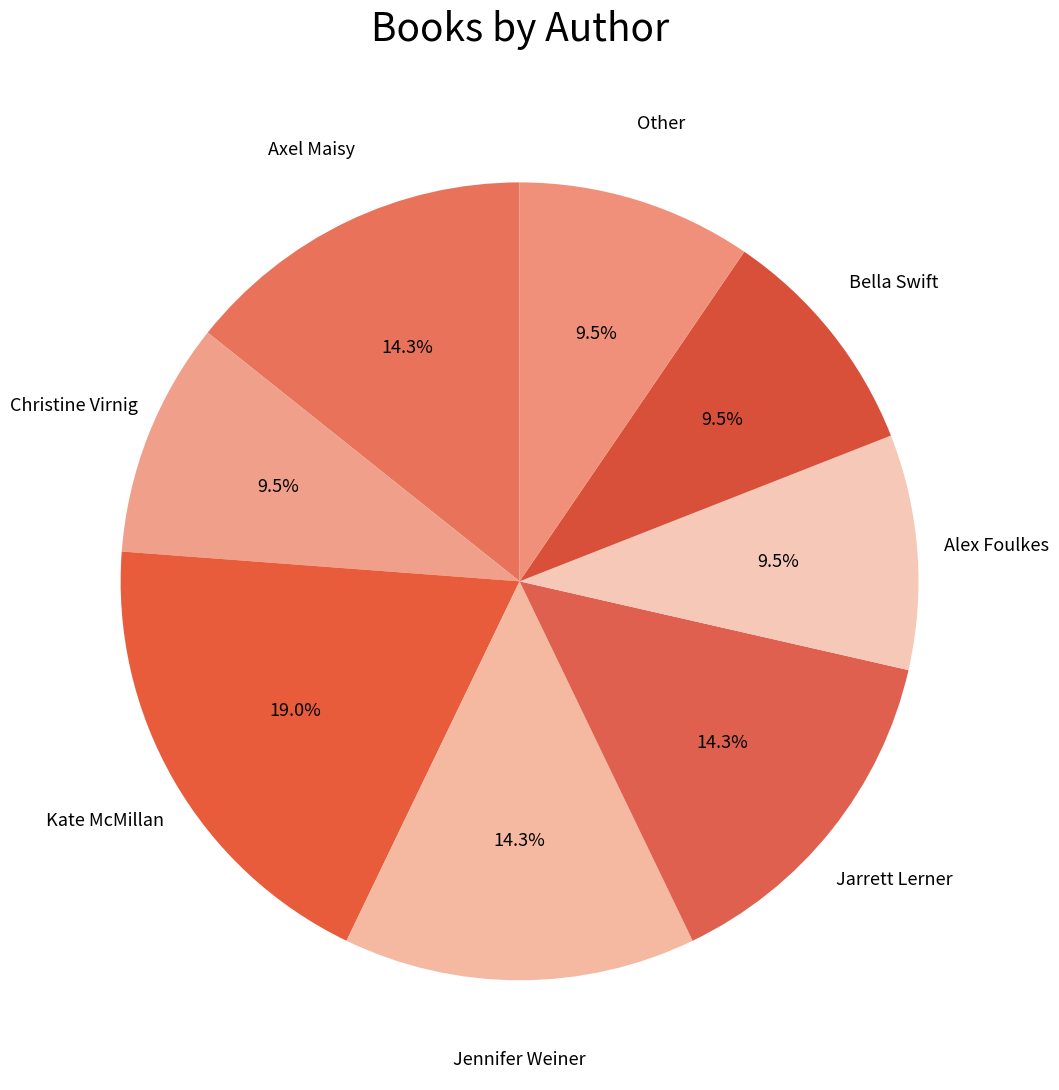

Combined, what portion of the pie is Jarrett Lerner and Jennifer Weiner?

28.6%